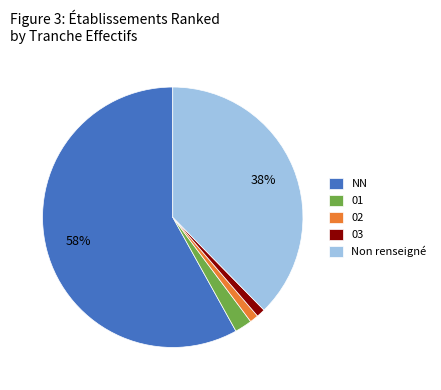

How many slices are in this pie chart?

5